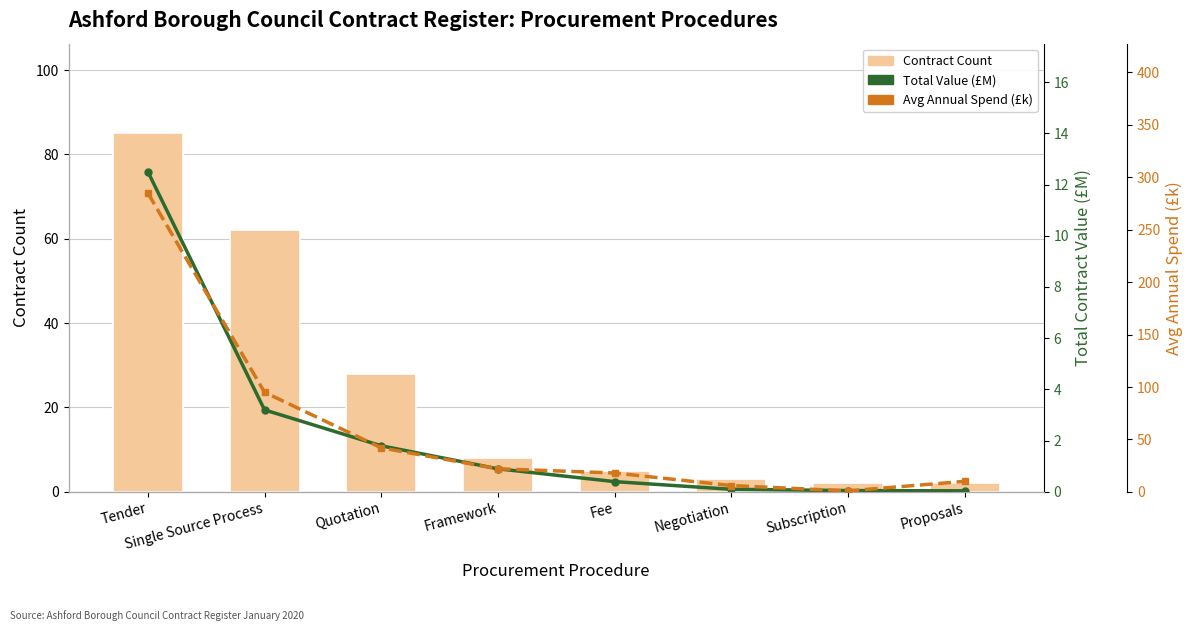

At Subscription, list the series in order from smallest to largest.

Total Value (£M), Avg Annual Spend (£k), Contract Count